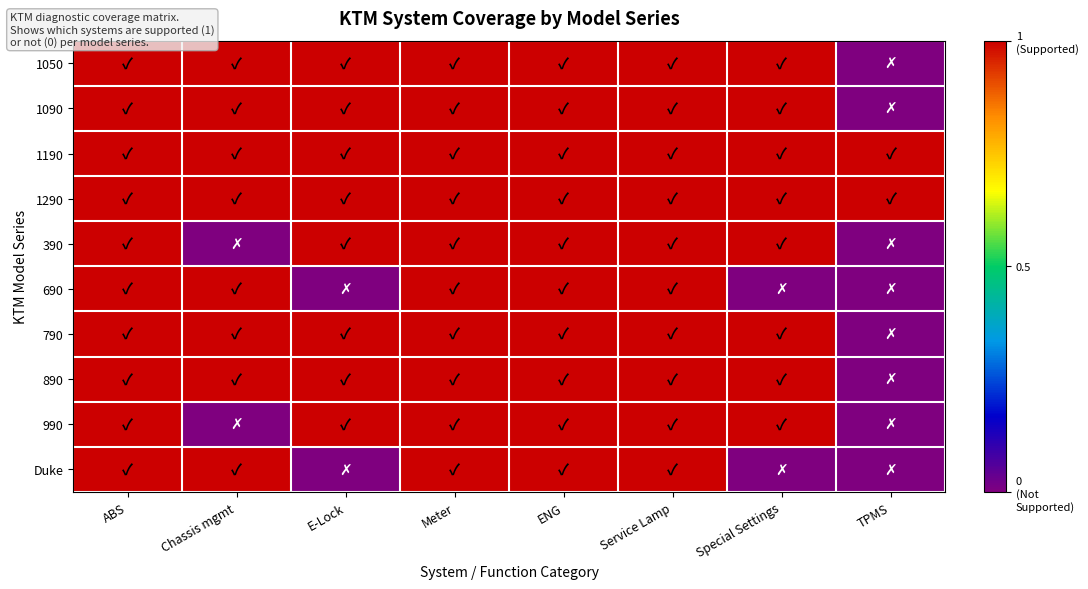

At which category is the sum across all series the highest?

ABS